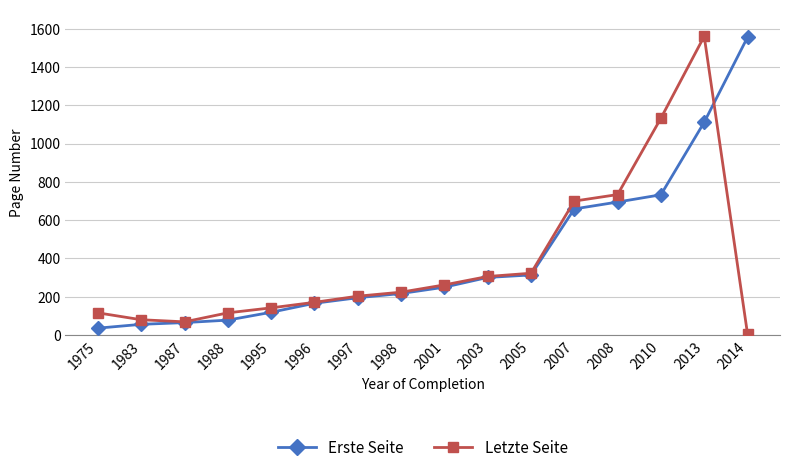

What is the value of the Erste Seite point at the 11th from the left?

314